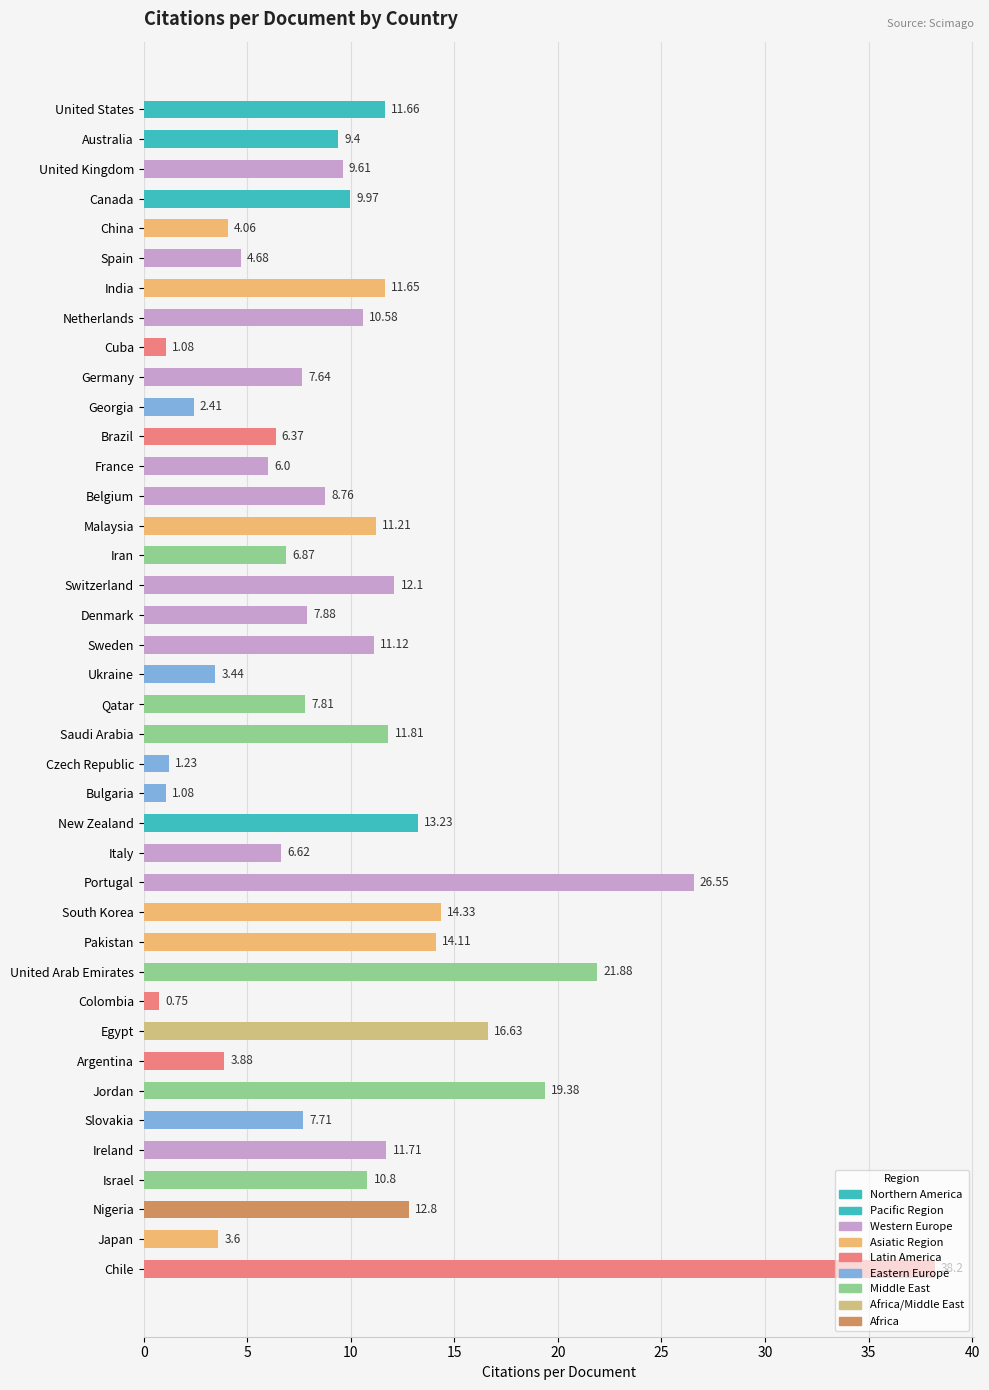

Which category has the lowest value across all series?

Colombia